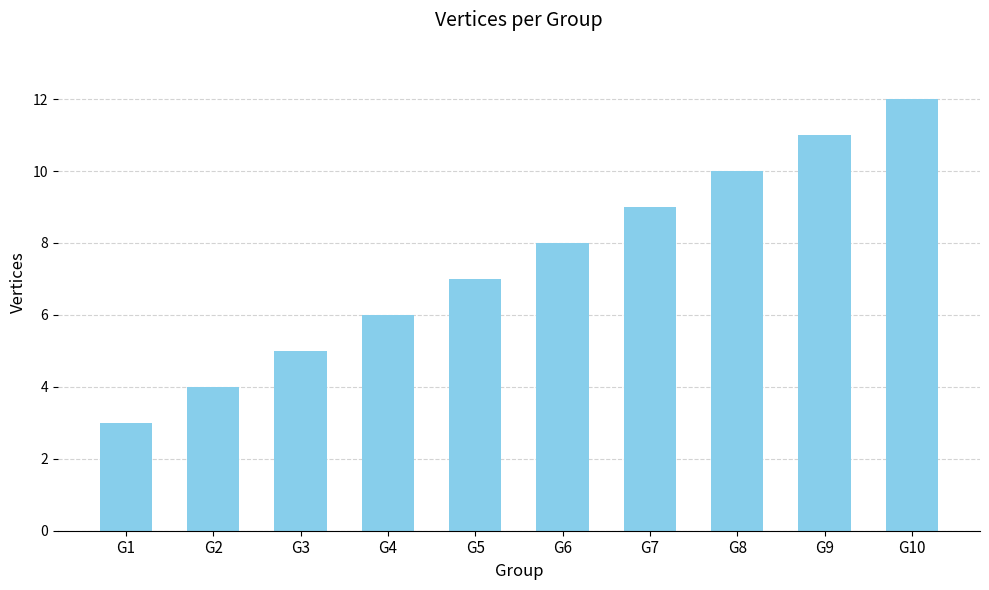

What is the change in value from G3 to G7?

+4